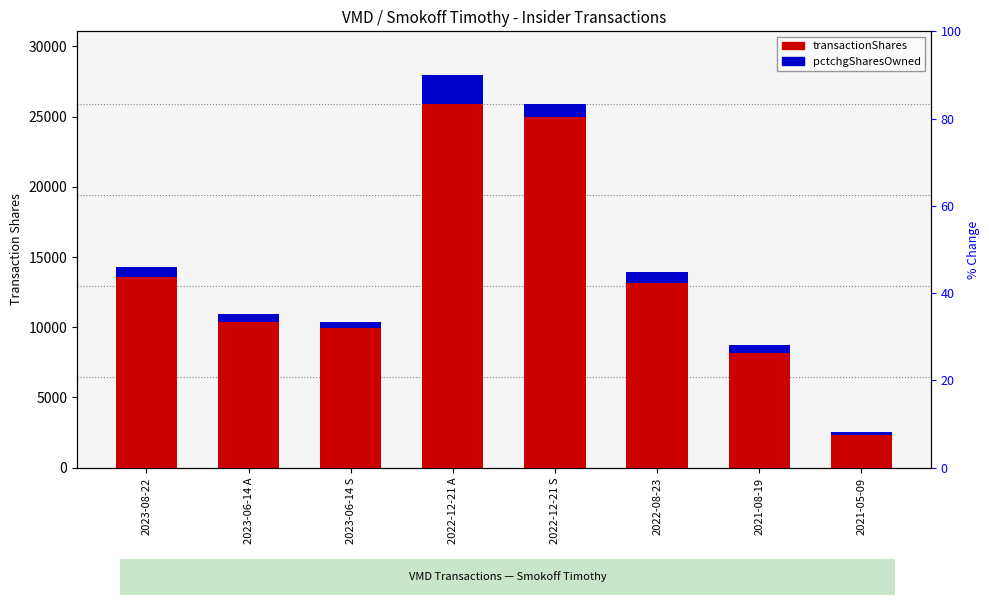

What is the lowest value of the transactionShares series?

2352.0